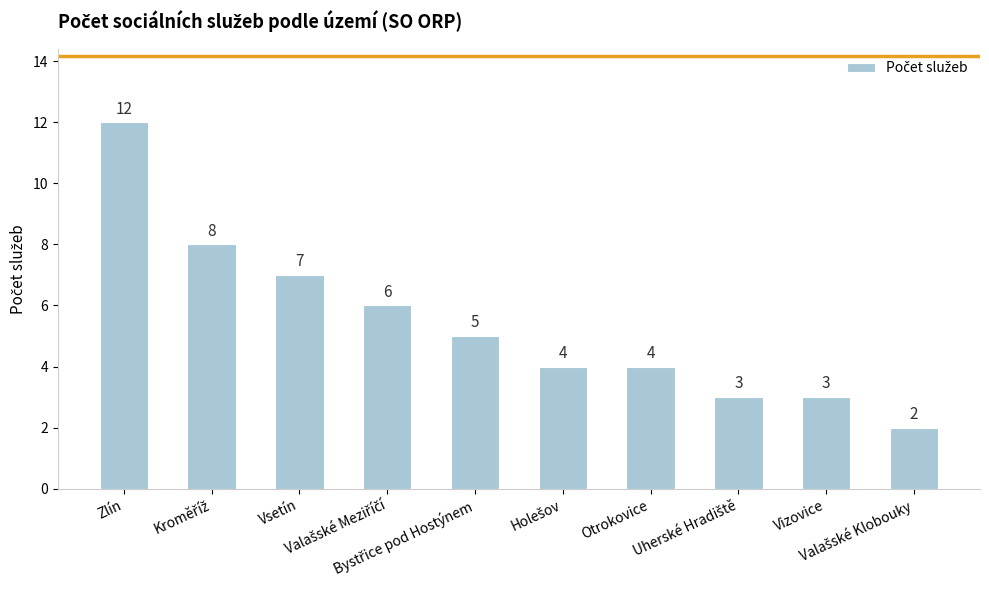

What is the difference between the maximum and minimum values?

10